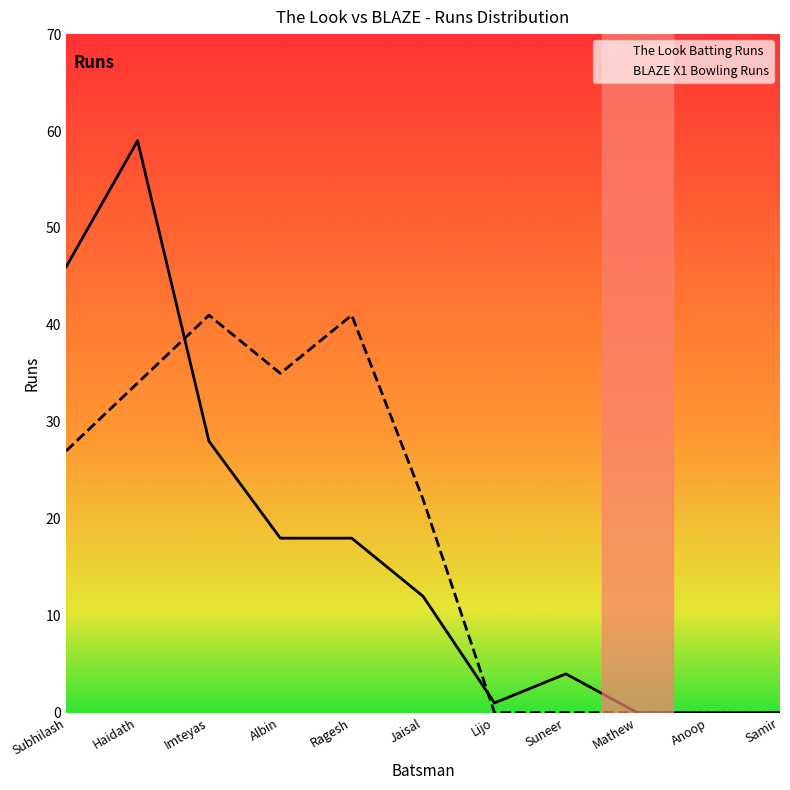

What is the approximate value of The Look Batting Runs at Albin?

18